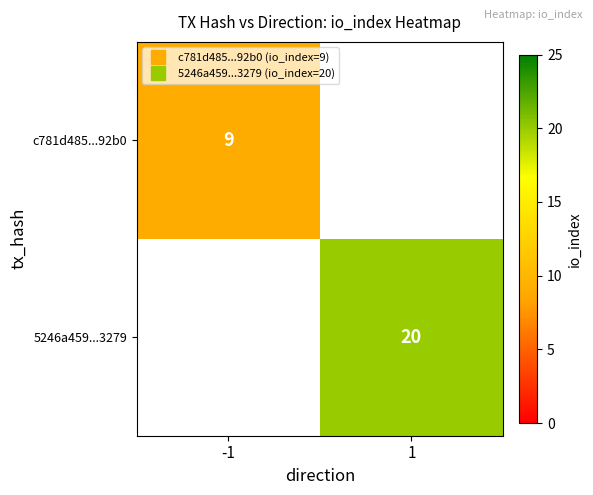

Which label corresponds to the smallest value in the chart?

-1